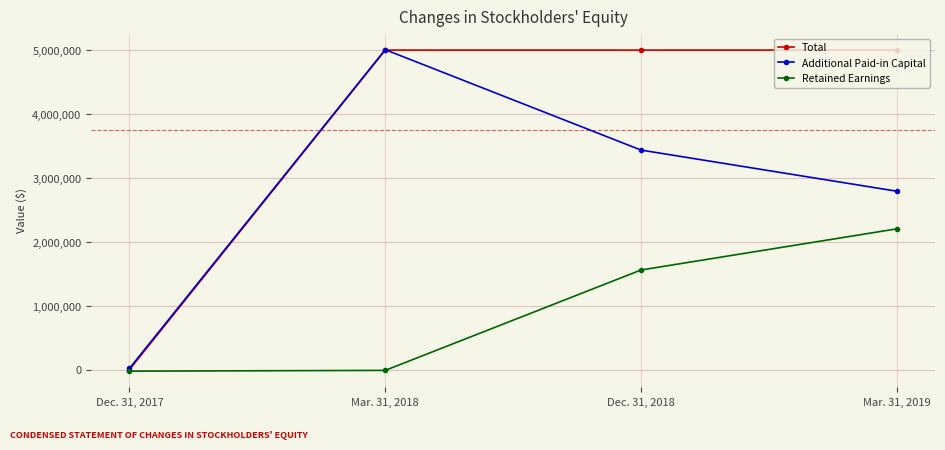

What are all the series names shown in the legend?

Total, Additional Paid-in Capital, Retained Earnings